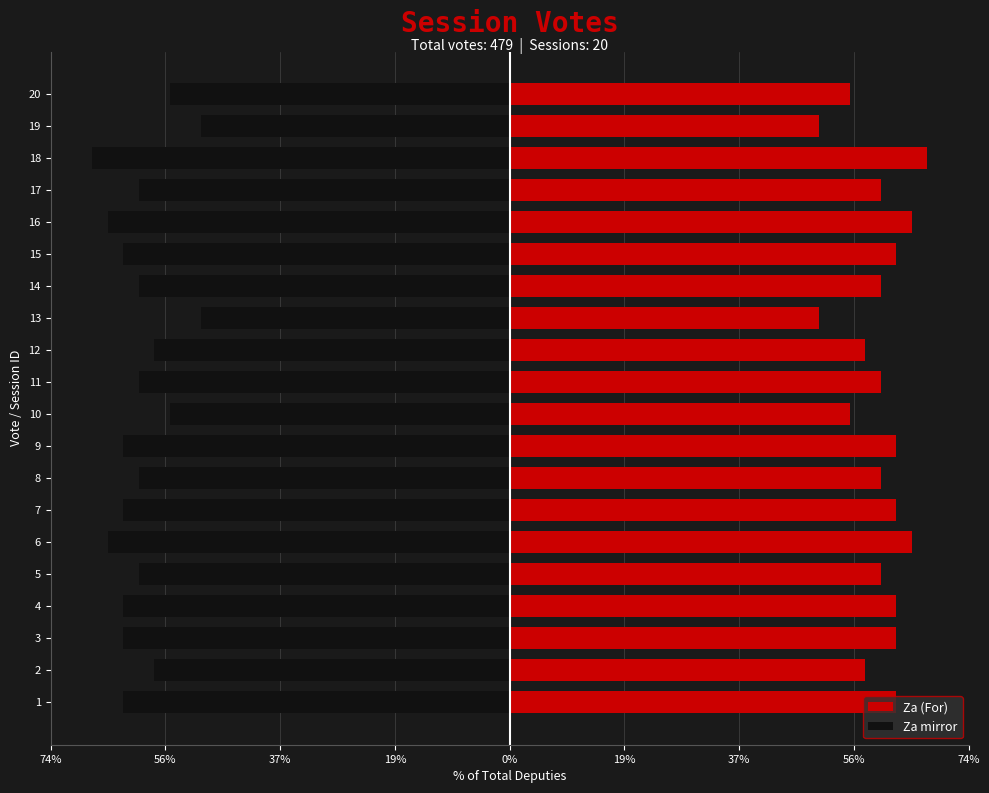

What is the smallest value displayed?

-67.5